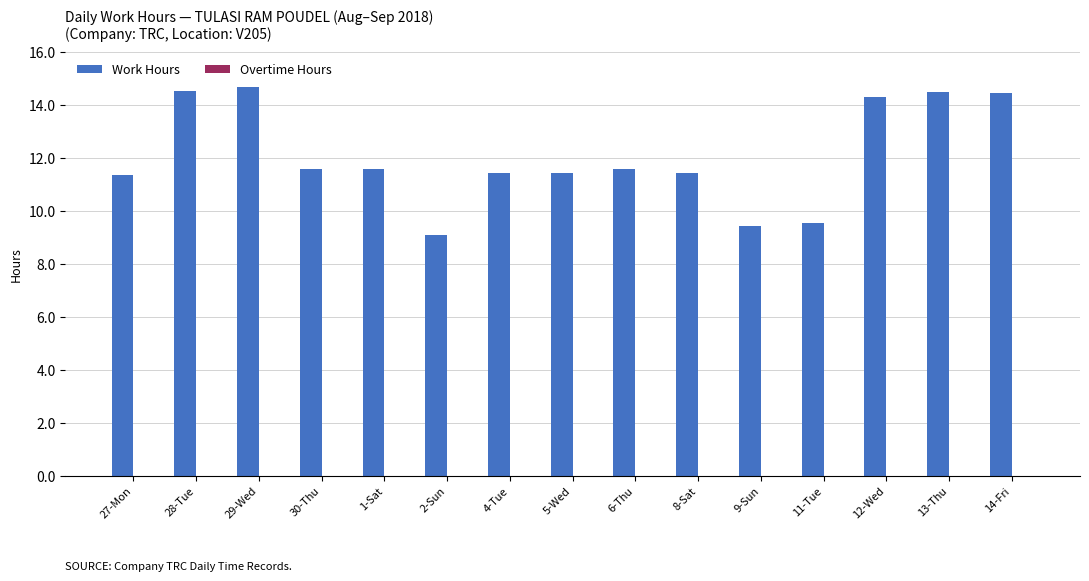

What is the label of the 4th bar from the left?

30-Thu